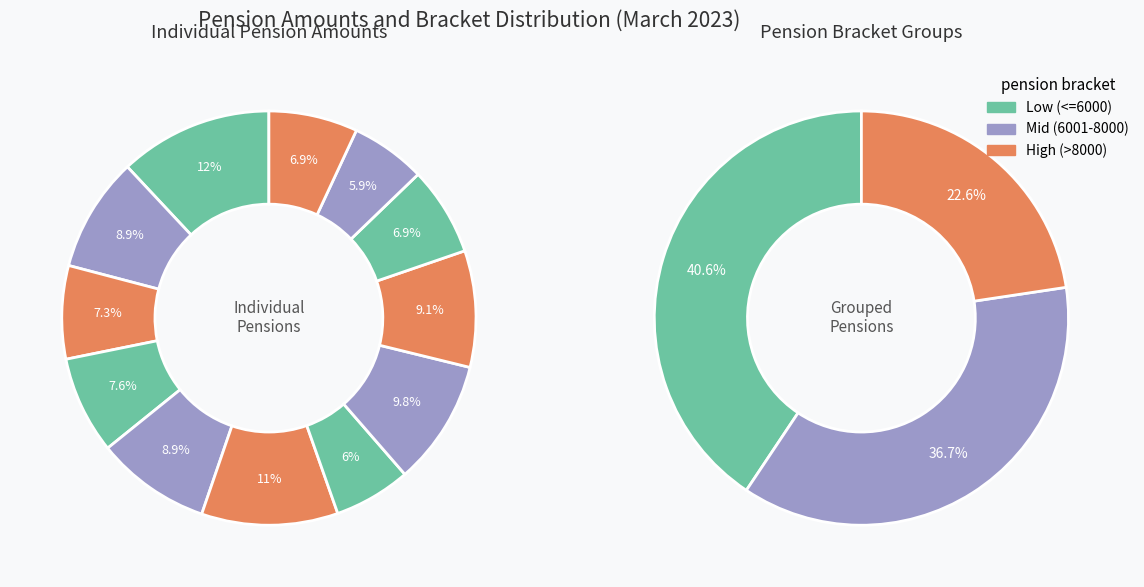

How much of the chart is everything except MARIA ESPERANZA DIAZ FLORES?

92.4%